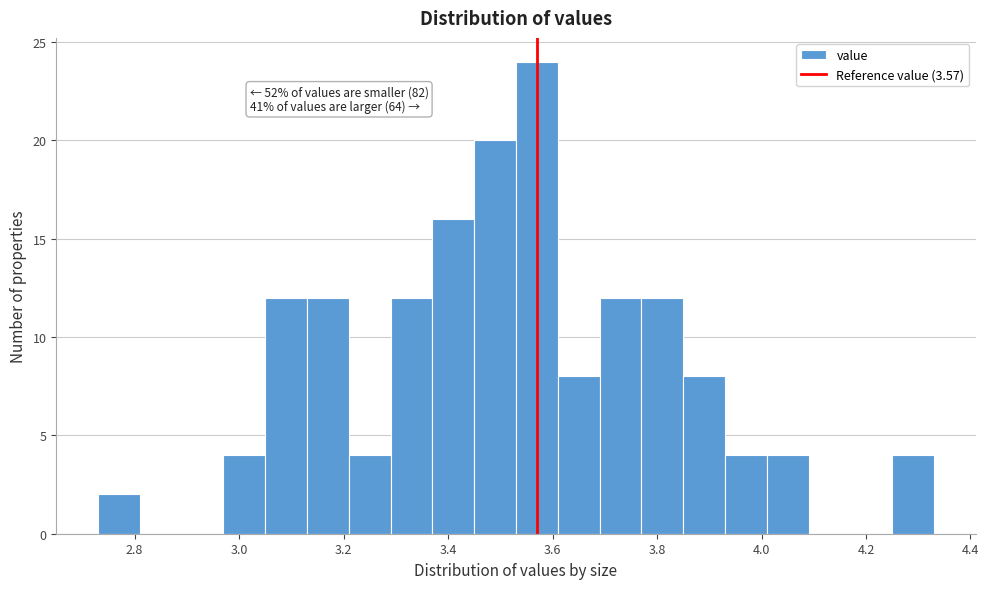

Which range on the x-axis has the tallest bar?

3.53 to 3.61